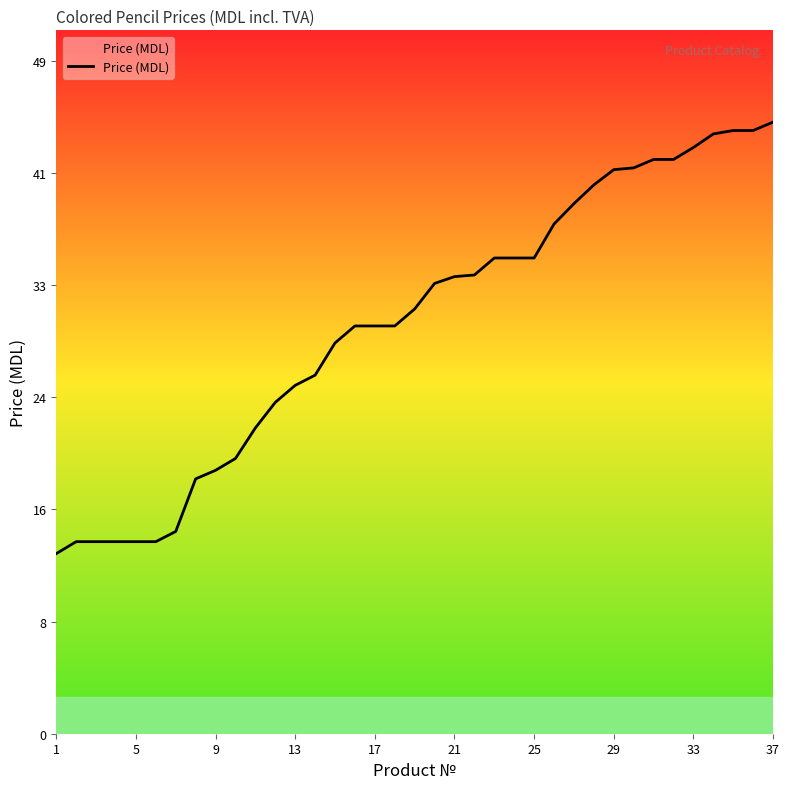

Does the chart display data point markers on the line(s)?

No